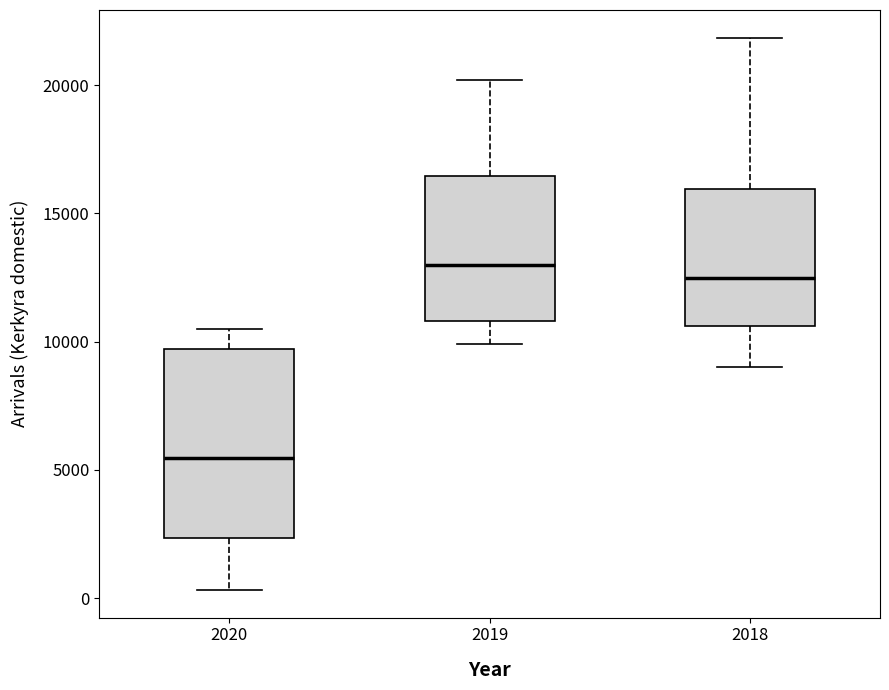

Which box is the tallest, from its lower edge to its upper edge?

2020